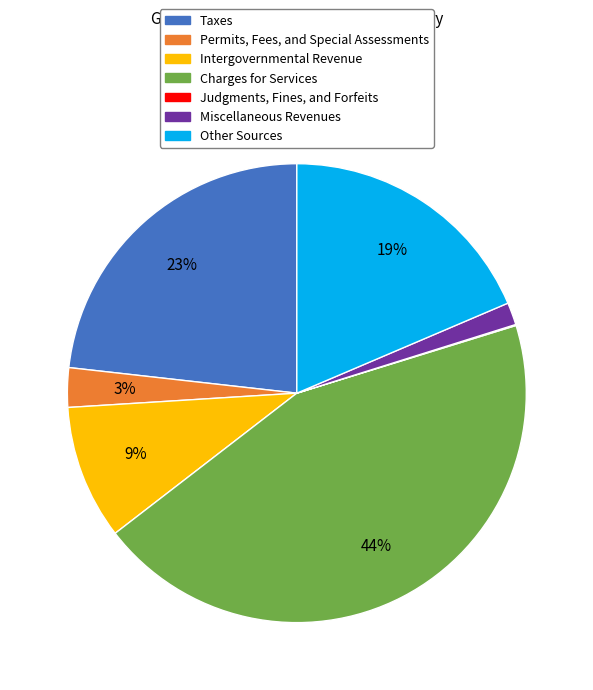

What is the largest slice in the pie chart?

Charges for Services